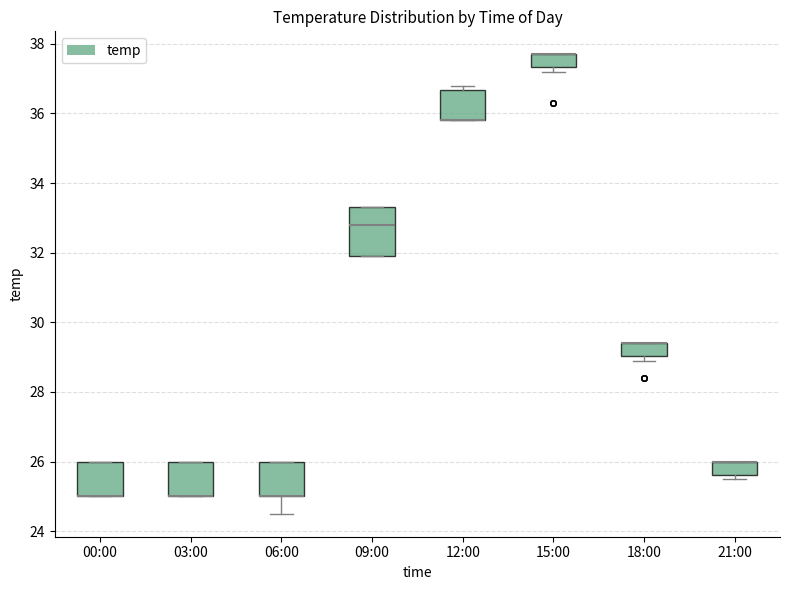

Reading left to right, transcribe this box plot: for each box, give where its median line is, the range the box spans, and where its two whiskers end, as read against the y-axis. The values are not printed on the chart, so give them approximately, as read against the axis.

00:00: median 25.0 (drawn on the box's lower edge), box 25.0 to 26.0, whiskers 25.0 to 26.0
03:00: median 25.0 (drawn on the box's lower edge), box 25.0 to 26.0, whiskers 25.0 to 26.0
06:00: median 25.0 (drawn on the box's lower edge), box 25.0 to 26.0, whiskers 24.6 to 26.0
09:00: median 32.8, box 32.0 to 33.4, whiskers 32.0 to 33.4
12:00: median 35.8 (drawn on the box's lower edge), box 35.8 to 36.6, whiskers 35.8 to 36.8
15:00: median 37.8 (drawn on the box's upper edge), box 37.4 to 37.8, whiskers 37.2 to 37.8
18:00: median 29.4 (drawn on the box's upper edge), box 29.0 to 29.4, whiskers 29.0 (just below the box's lower edge) to 29.4
21:00: median 26.0 (drawn on the box's upper edge), box 25.6 to 26.0, whiskers 25.6 (just below the box's lower edge) to 26.0